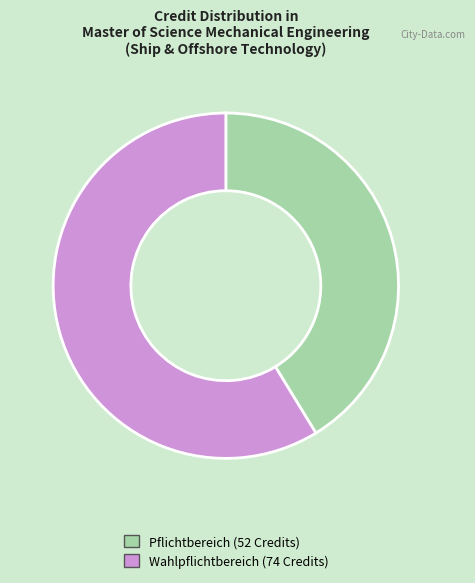

Is it true that Wahlpflichtbereich (74 Credits) is 59% of the pie?

True